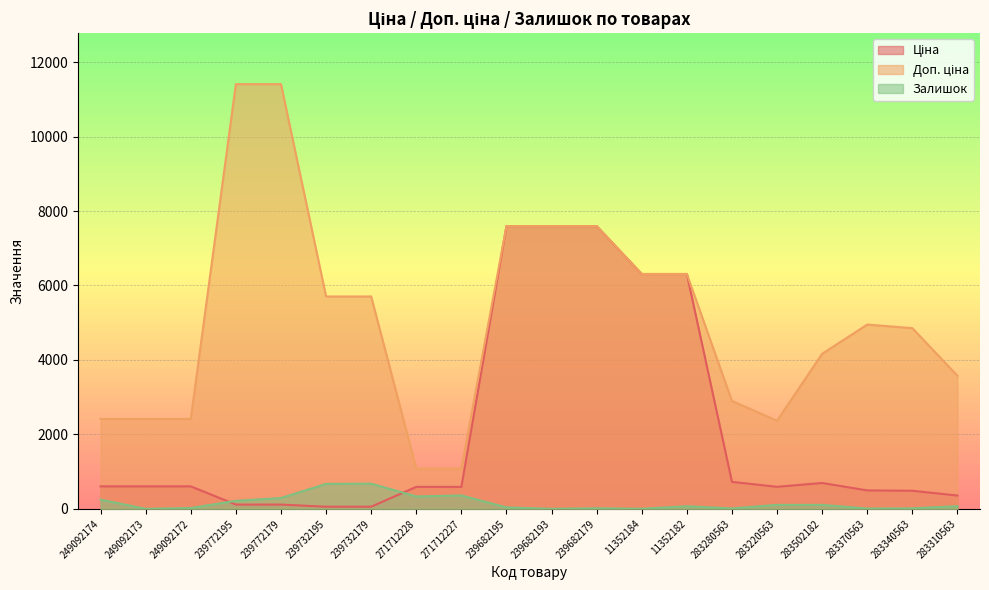

Which series has the largest total across all categories?

Доп. ціна